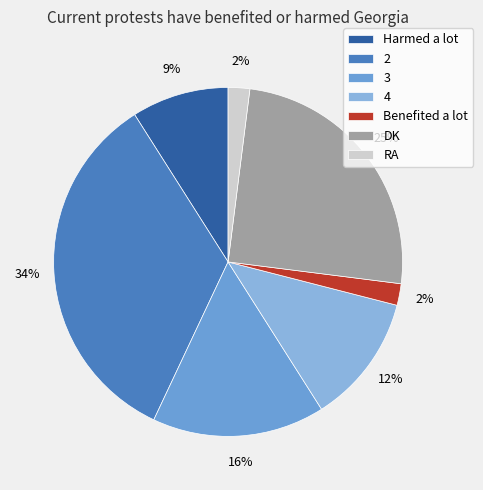

Count the number of slices in the pie.

7